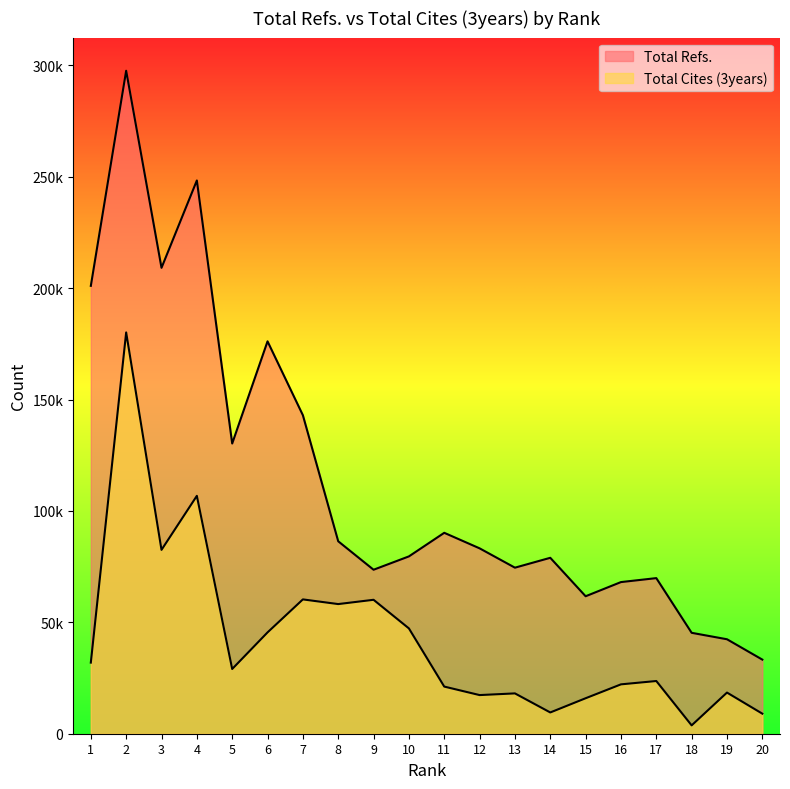

Which has a higher value, 12 or 9?

12